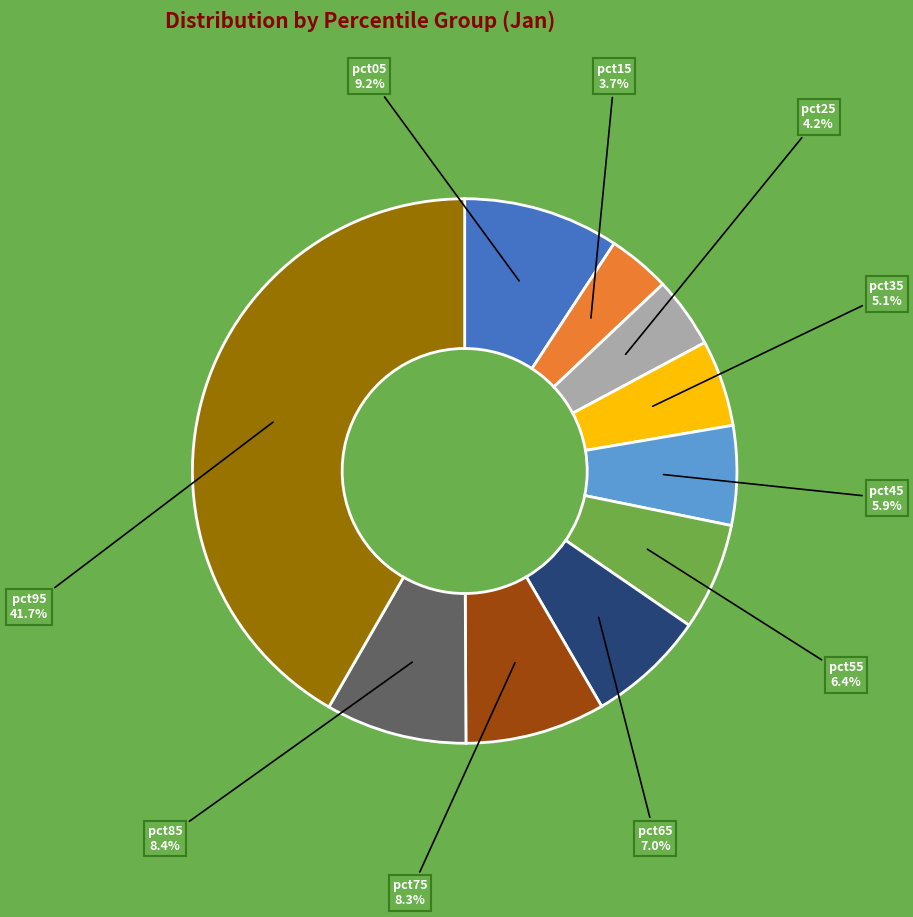

Is there any slice that represents more than half of the pie?

No